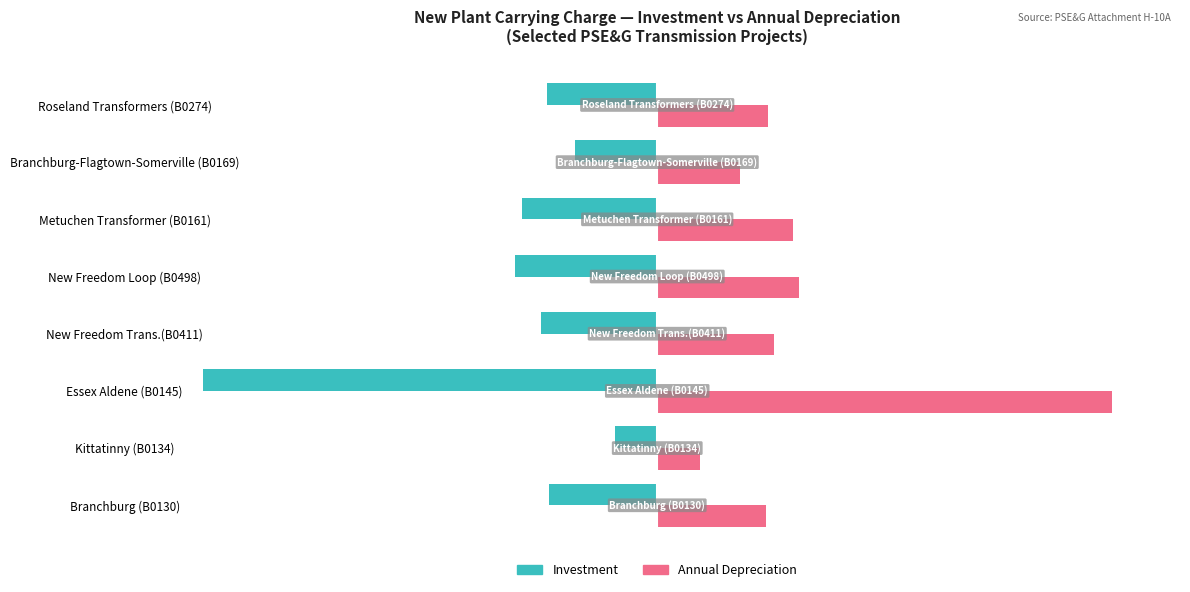

Rank the categories by Investment value from lowest to highest.

Essex Aldene (B0145), New Freedom Loop (B0498), Metuchen Transformer (B0161), New Freedom Trans.(B0411), Roseland Transformers (B0274), Branchburg (B0130), Branchburg-Flagtown-Somerville (B0169), Kittatinny (B0134)